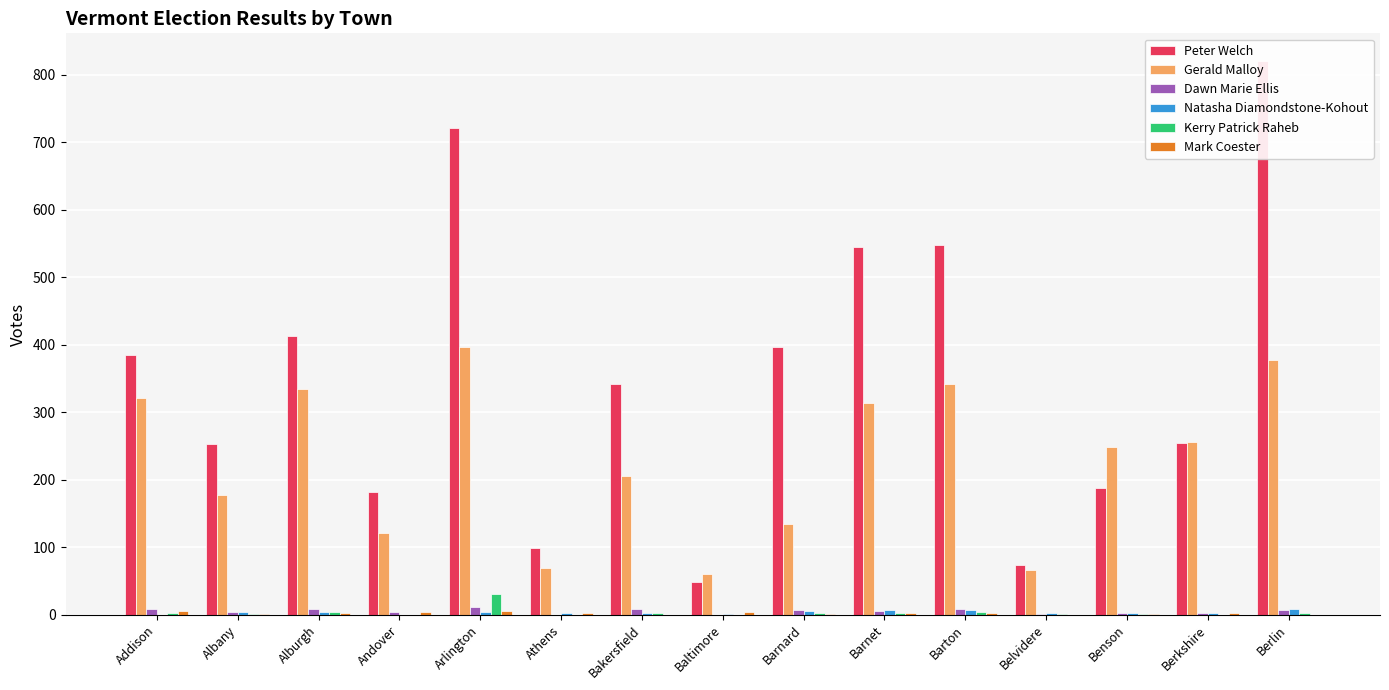

The value of Mark Coester at Arlington is 7. True or false?

False